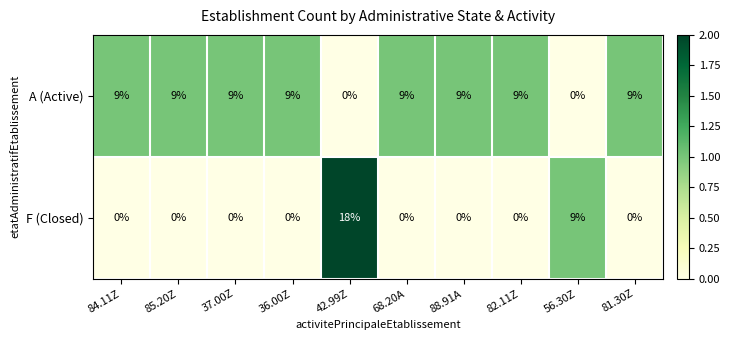

True or false: A (Active) has a value of 16 at 82.11Z.

False